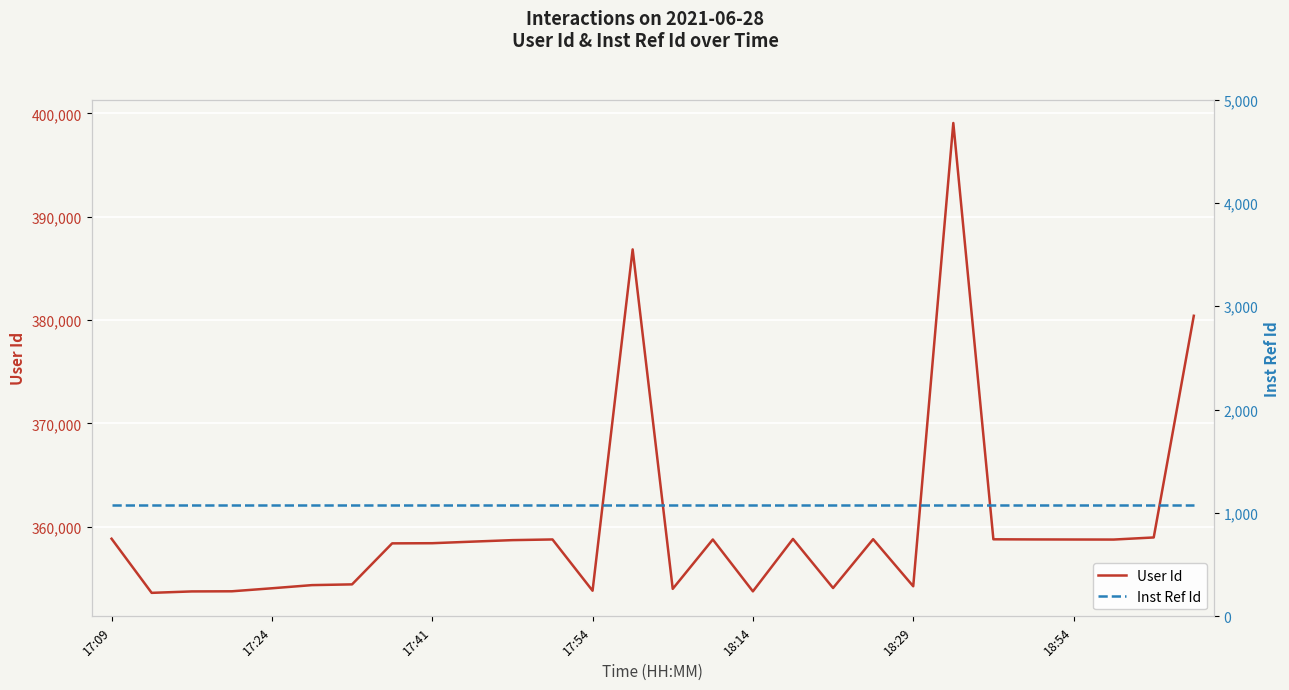

What is the lowest value of the User Id series?

353615